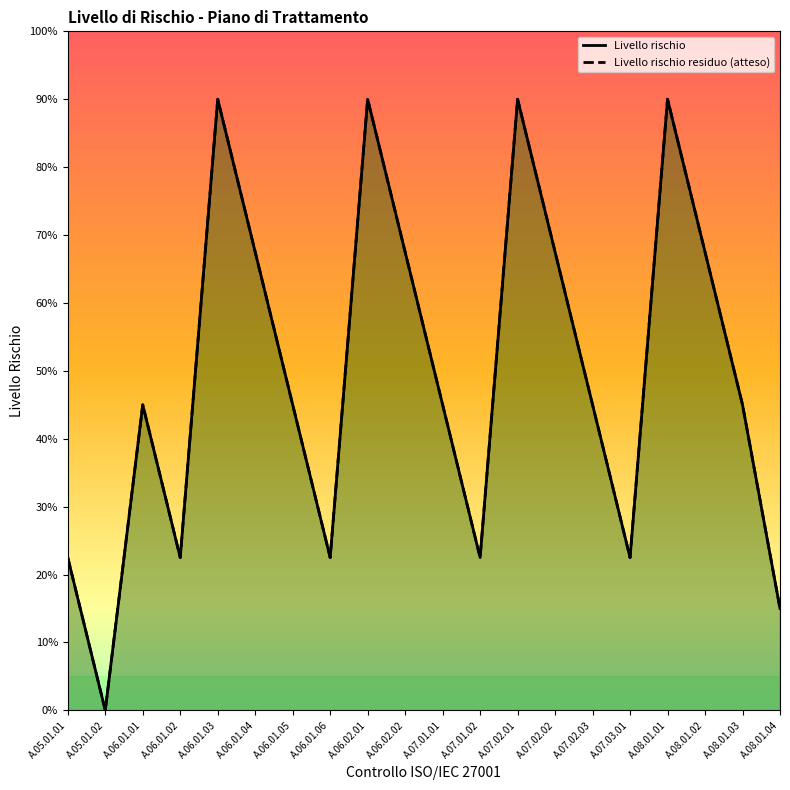

Between A.07.01.01 and A.06.01.05, which is larger?

A.07.01.01